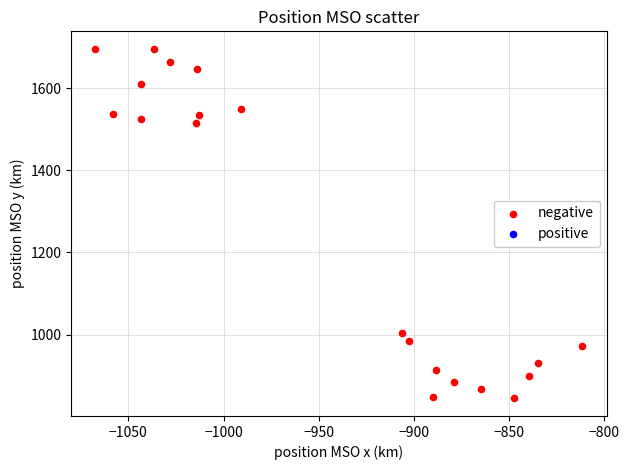

What is the range of Y values (max minus min)?

851.1